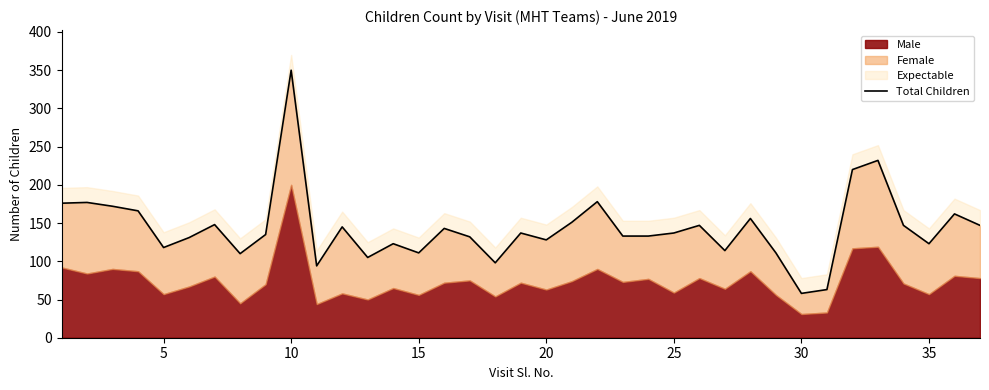

How many data points are less than 137?

18